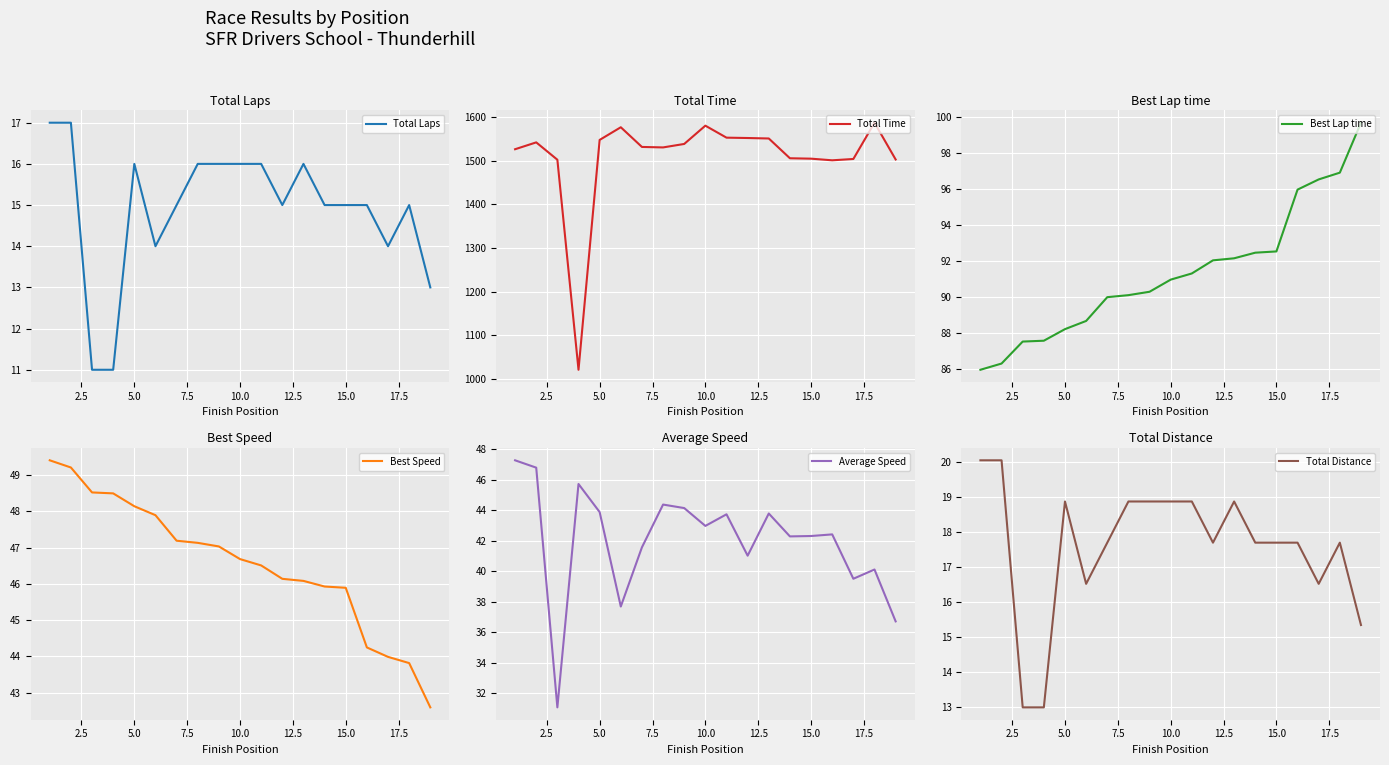

What is the difference between the second highest and minimum values in the Average Speed series?

15.7